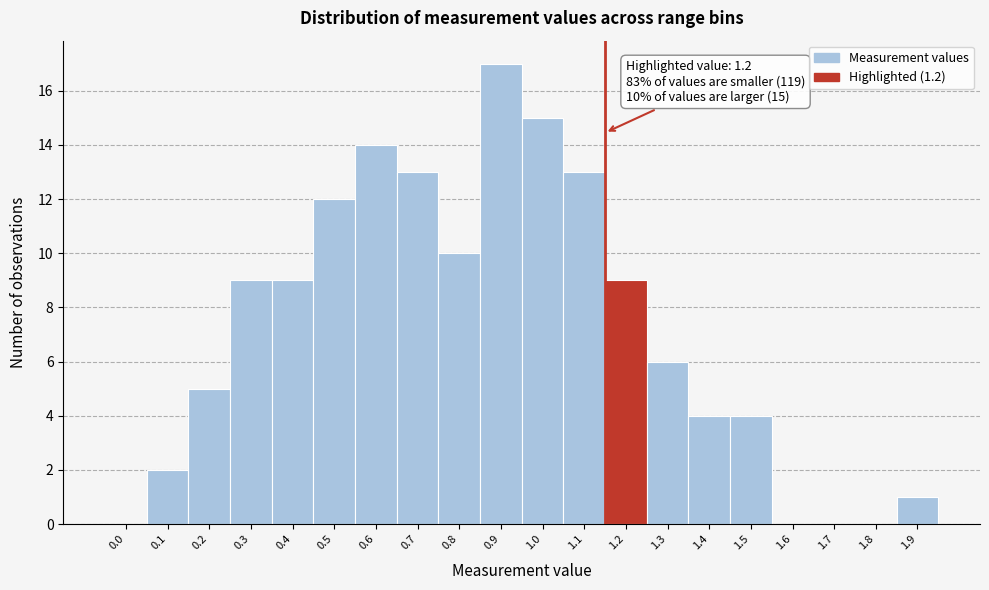

Reading left to right, list all the values displayed in this chart.

0.0=0	0.1=2	0.2=5	0.3=9	0.4=9	0.5=12	0.6=14	0.7=13	0.8=10	0.9=17	1.0=15	1.1=13	1.2=9	1.3=6	1.4=4	1.5=4	1.6=0	1.7=0	1.8=0	1.9=1